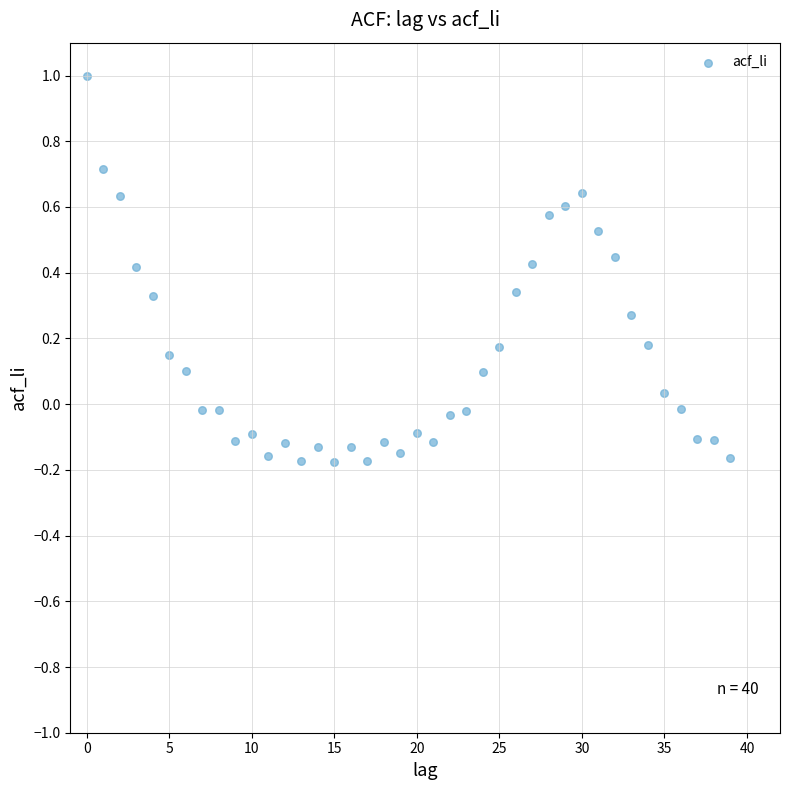

What is the range of Y values (max minus min)?

1.2